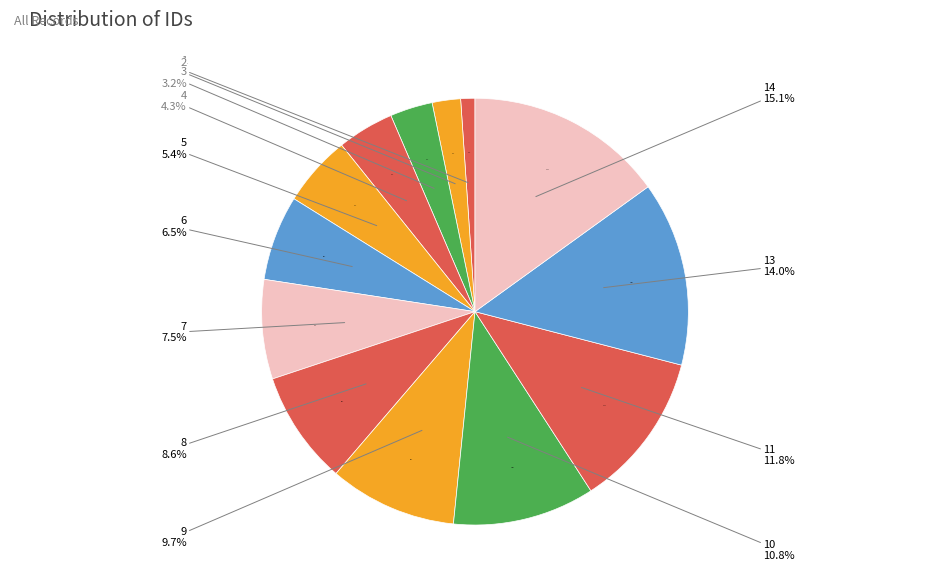

Rank the categories by value from lowest to highest.

1, 2, 3, 4, 5, 6, 7, 8, 9, 10, 11, 13, 14